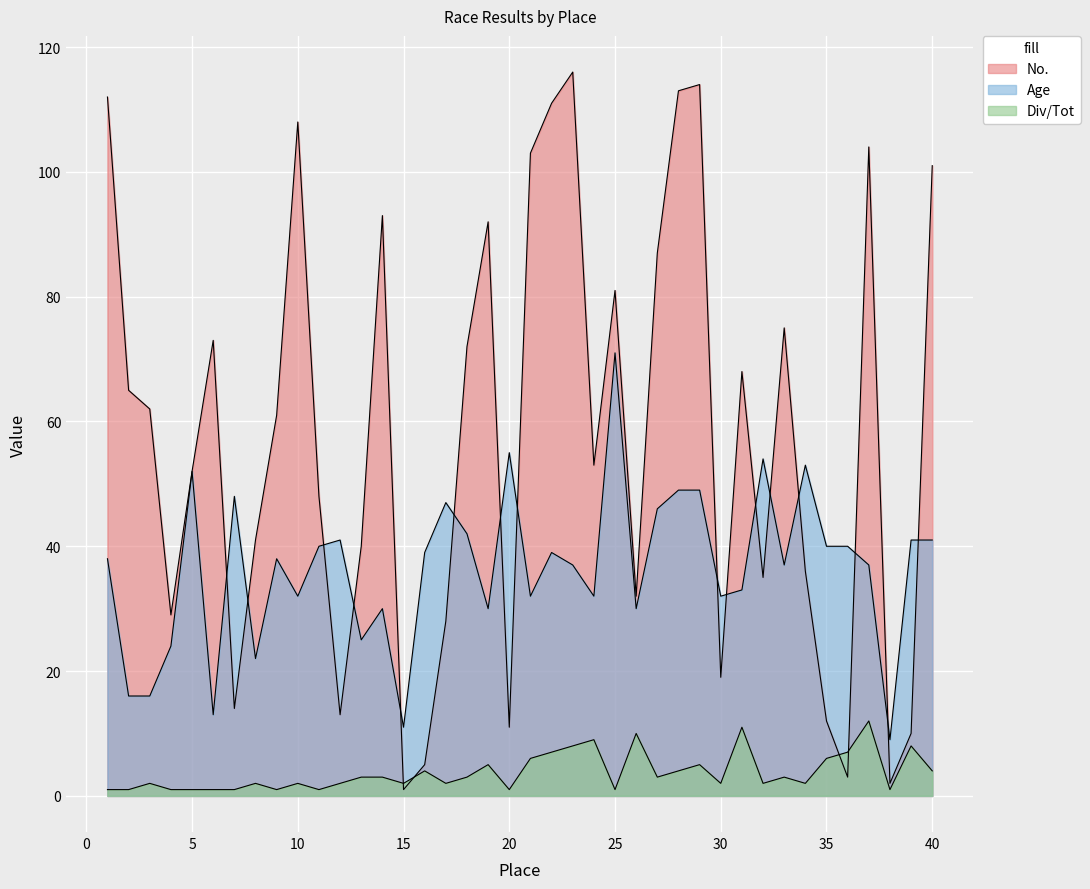

What is the difference between the second highest and second lowest values in the No. series?

112